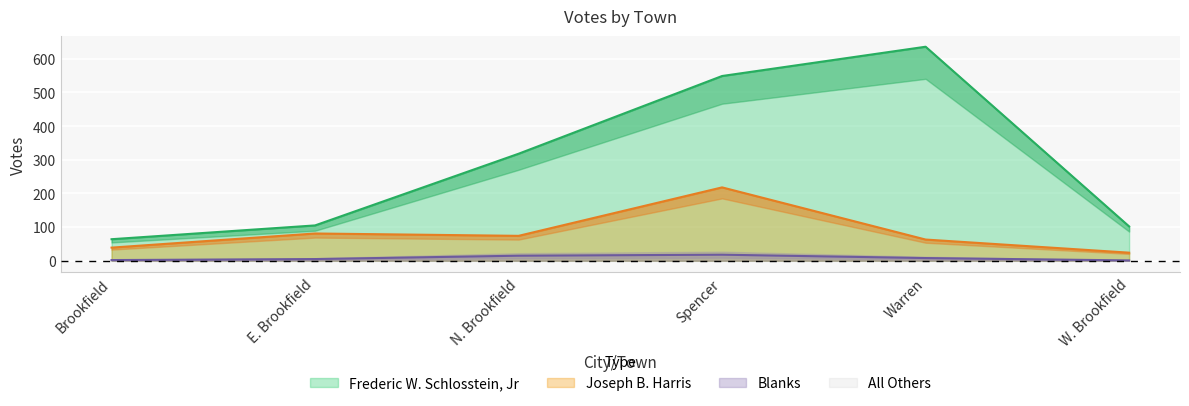

Reading right to left, list all the values displayed in this chart.

Joseph B. Harris: W. Brookfield=24	Warren=63	Spencer=218	N. Brookfield=74	E. Brookfield=81	Brookfield=39
Blanks: W. Brookfield=1	Warren=8	Spencer=18	N. Brookfield=15	E. Brookfield=5	Brookfield=2
Frederic W. Schlosstein, Jr: W. Brookfield=102	Warren=636	Spencer=549	N. Brookfield=318	E. Brookfield=105	Brookfield=64